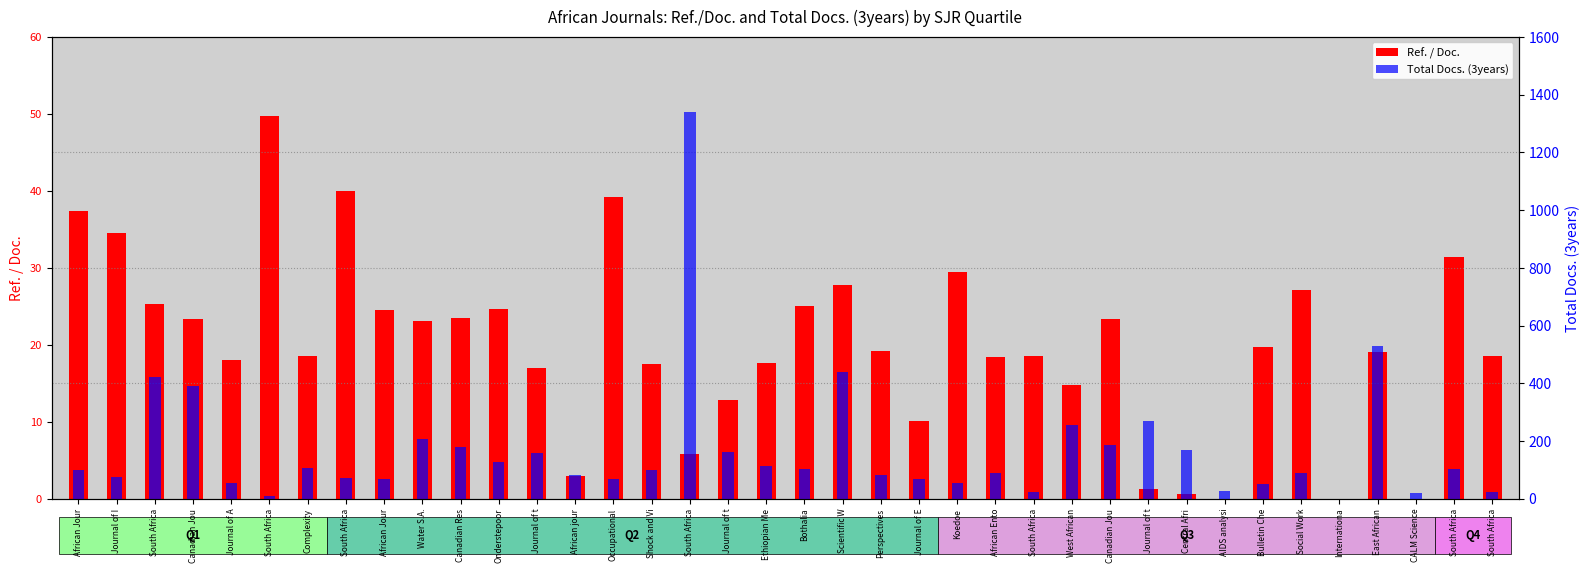

Rank the categories by Ref. / Doc. value from lowest to highest.

AIDS analysi, Internationa, CALM Science, Central Afri, Journal of t, African jour, South Africa, Journal of E, Journal of t, West African, Journal of t, Shock and Vi, Ethiopian Me, Journal of A, African Ento, Complexity, South Africa, South Africa, East African, Perspectives, Bulletin Che, Water S.A., Canadian Jou, Canadian Jou, Canadian Res, African Jour, Onderstepoor, Bothalia, South Africa, Social Work, Scientific W, Koedoe, South Africa, Journal of I, African Jour, Occupational, South Africa, South Africa